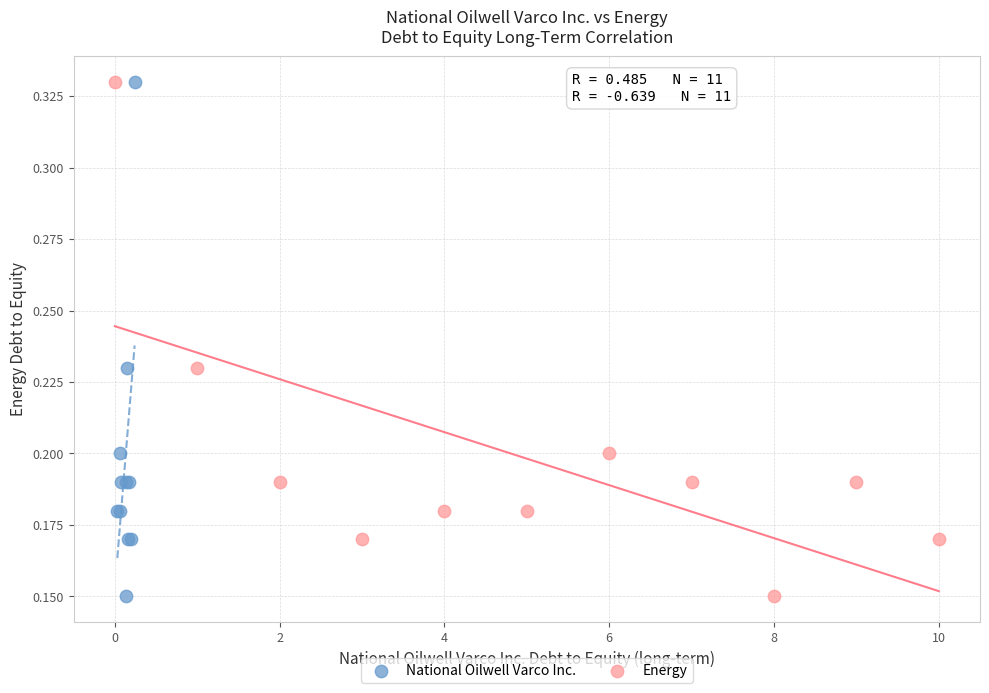

What are all the series names shown in the legend?

National Oilwell Varco Inc., Energy